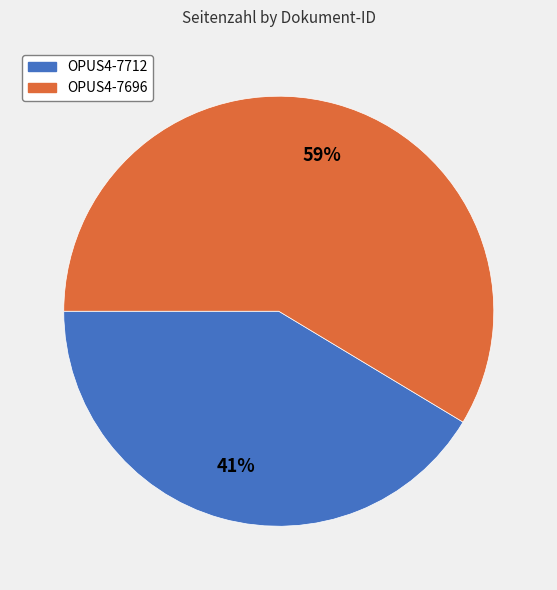

How many slices are in this pie chart?

2